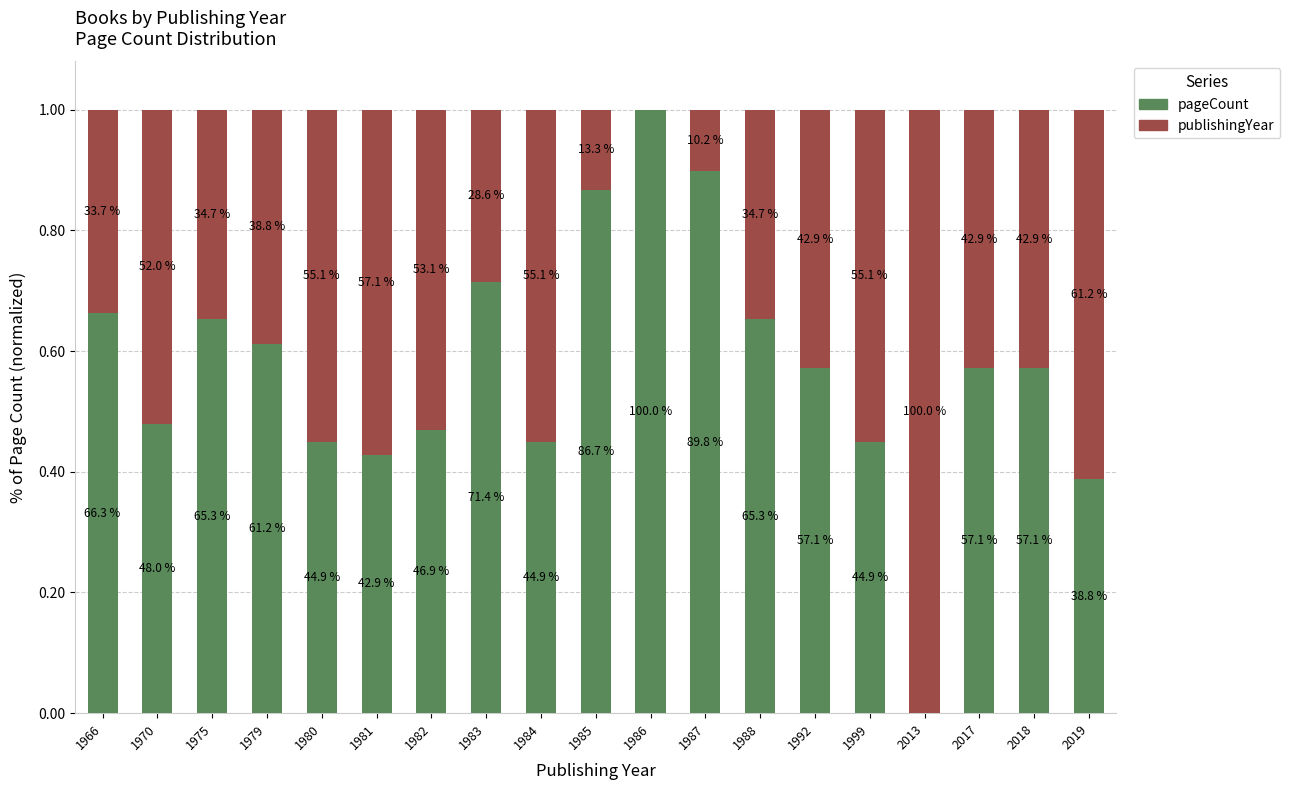

Does the chart contain stacked bars?

Yes